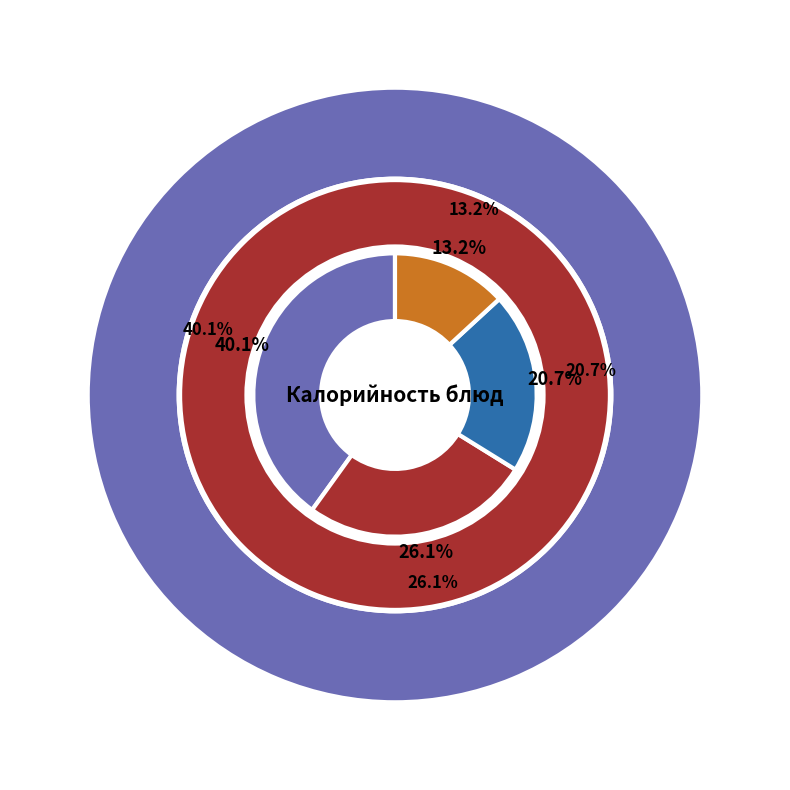

Does Хлеб пшеничный account for over 50% of the chart?

No